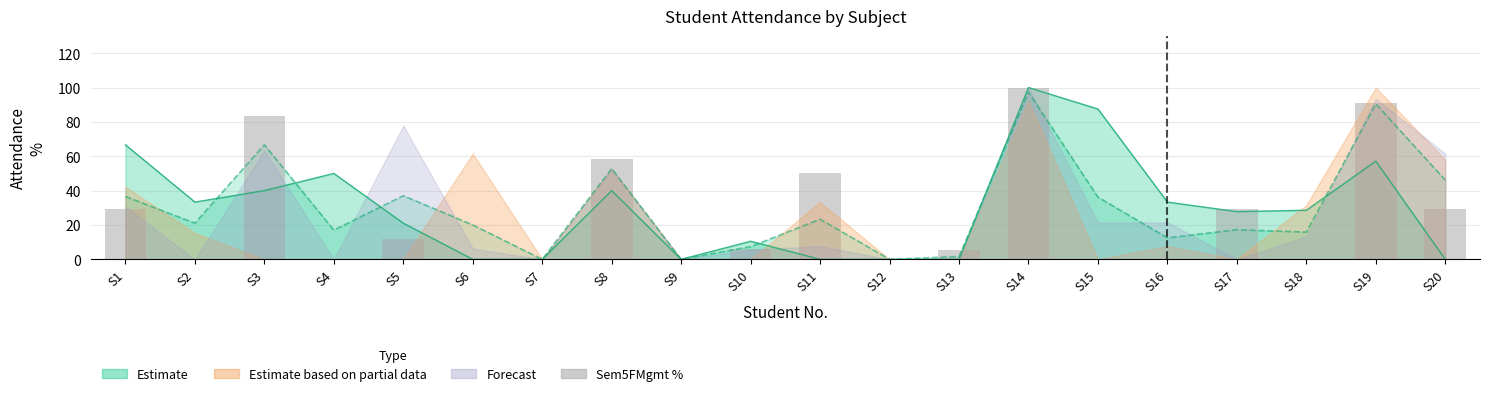

What is the difference between the maximum and second lowest values?

100.0